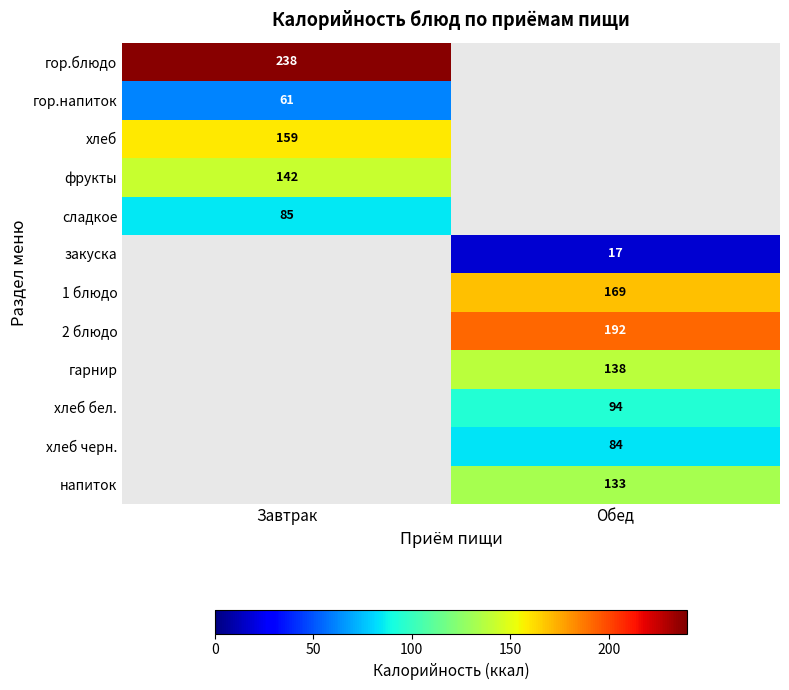

Between Завтрак and Обед, which is larger?

Обед